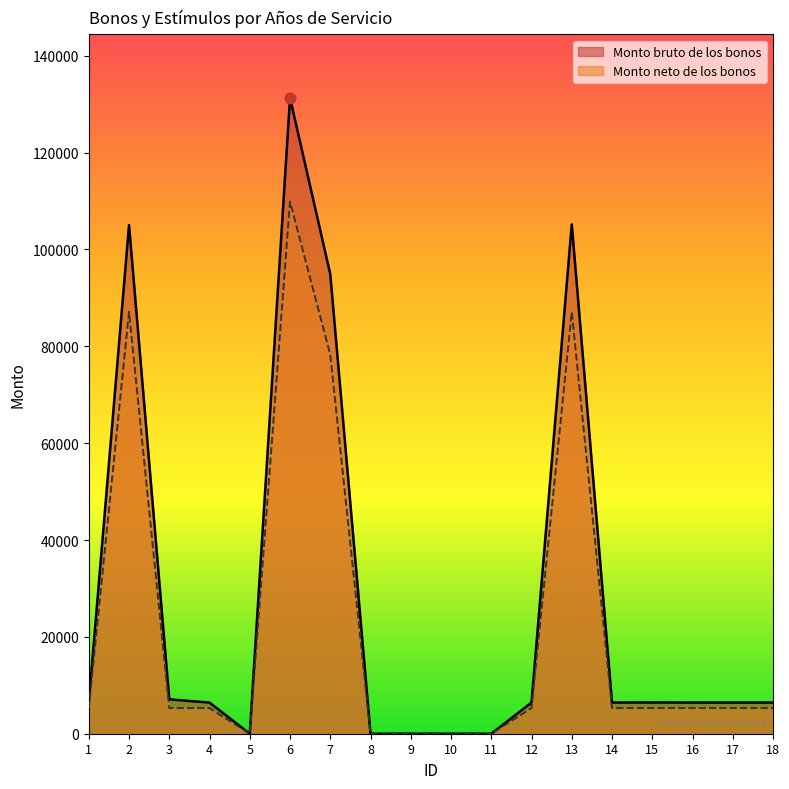

Which series contains the lowest Y value?

Monto bruto de los bonos